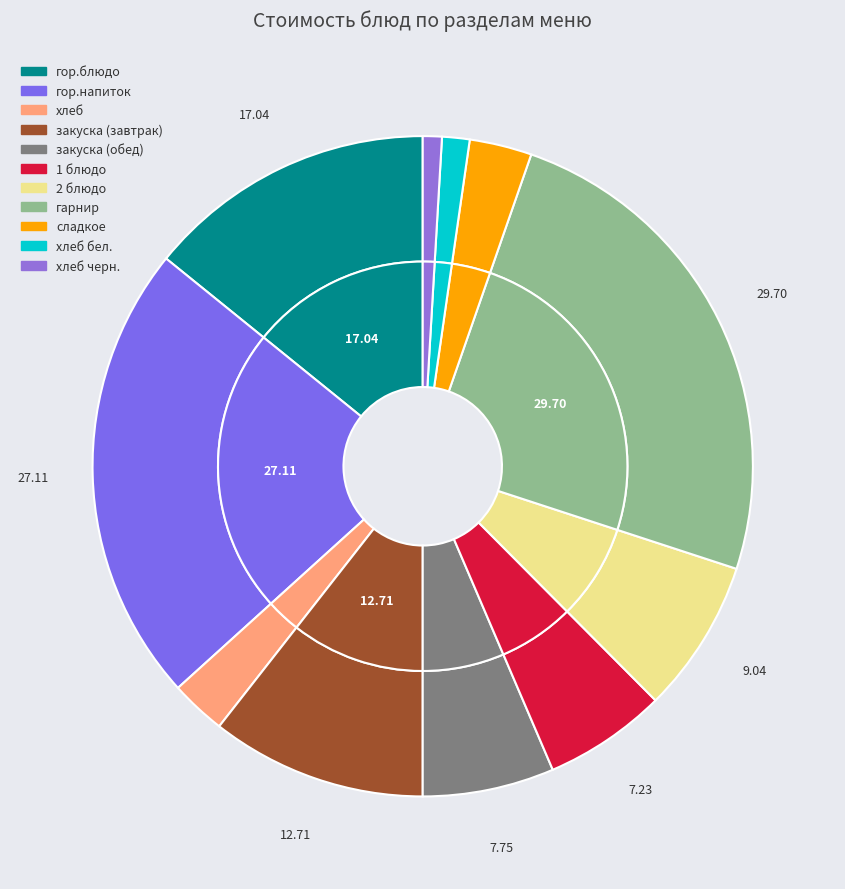

To the nearest percent, what percentage of the pie is хлеб бел.?

1%